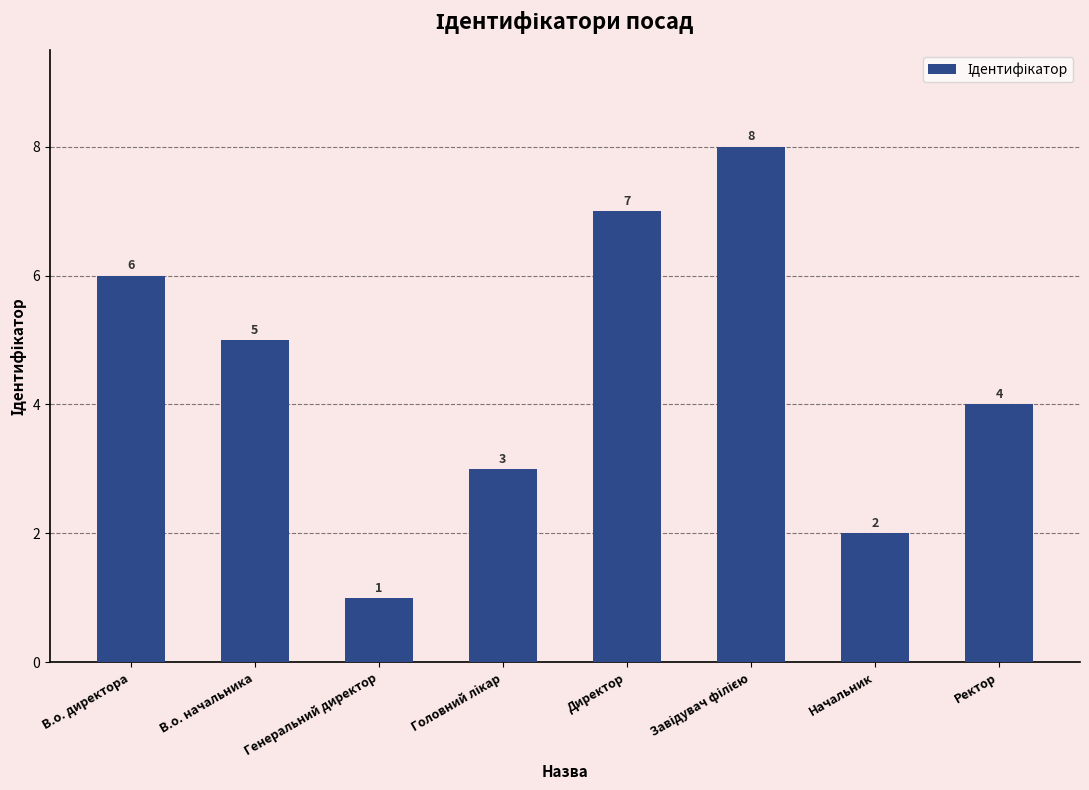

Reading left to right, list all the values displayed in this chart.

6	5	1	3	7	8	2	4